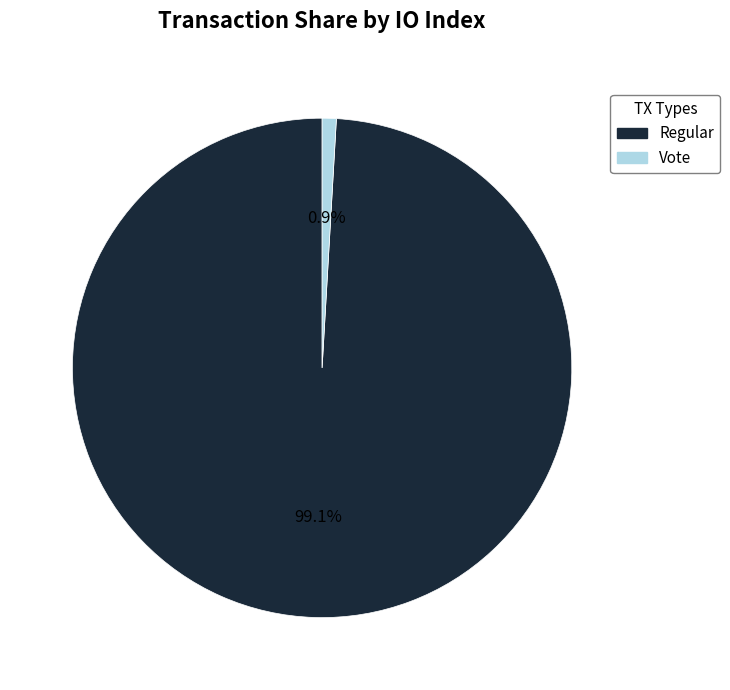

Does any single category account for the majority?

Yes